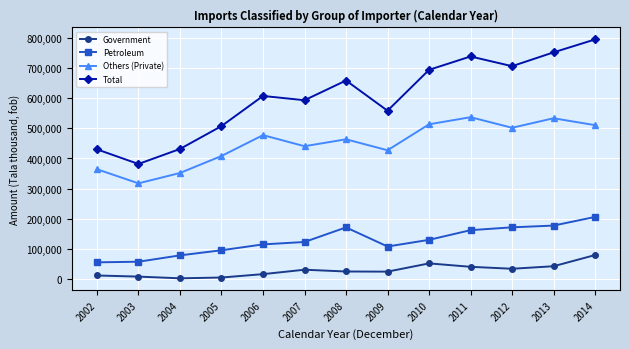

What is the maximum value for Total?

795659